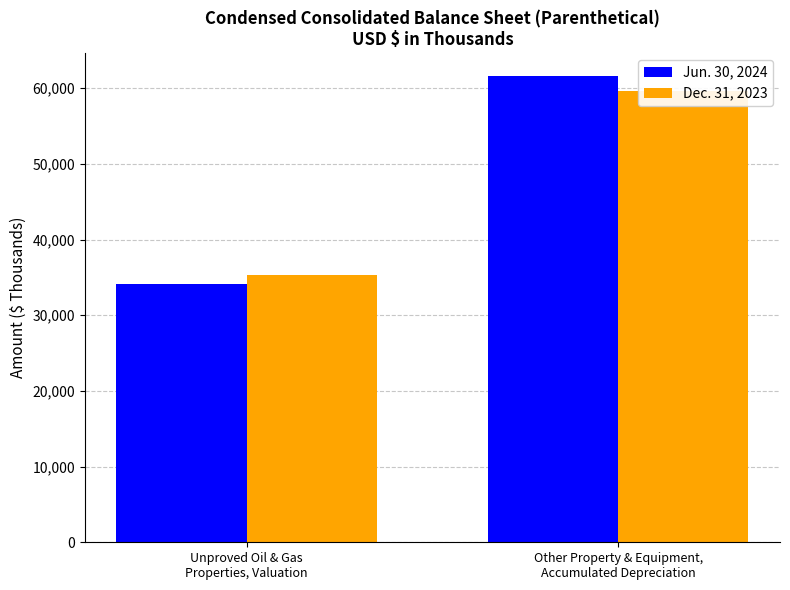

Reading right to left, transcribe all the data shown in this chart.

Jun. 30, 2024: Other Property & Equipment,
Accumulated Depreciation=61547	Unproved Oil & Gas
Properties, Valuation=34123
Dec. 31, 2023: Other Property & Equipment,
Accumulated Depreciation=59669	Unproved Oil & Gas
Properties, Valuation=35362